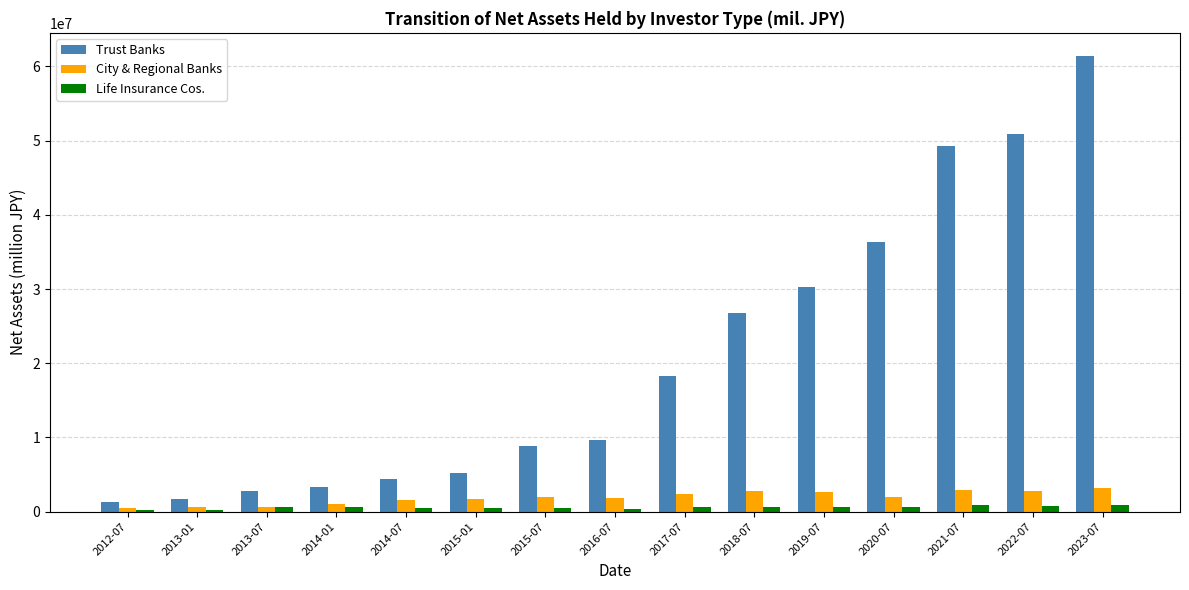

Which category has the highest value across all series?

2023-07